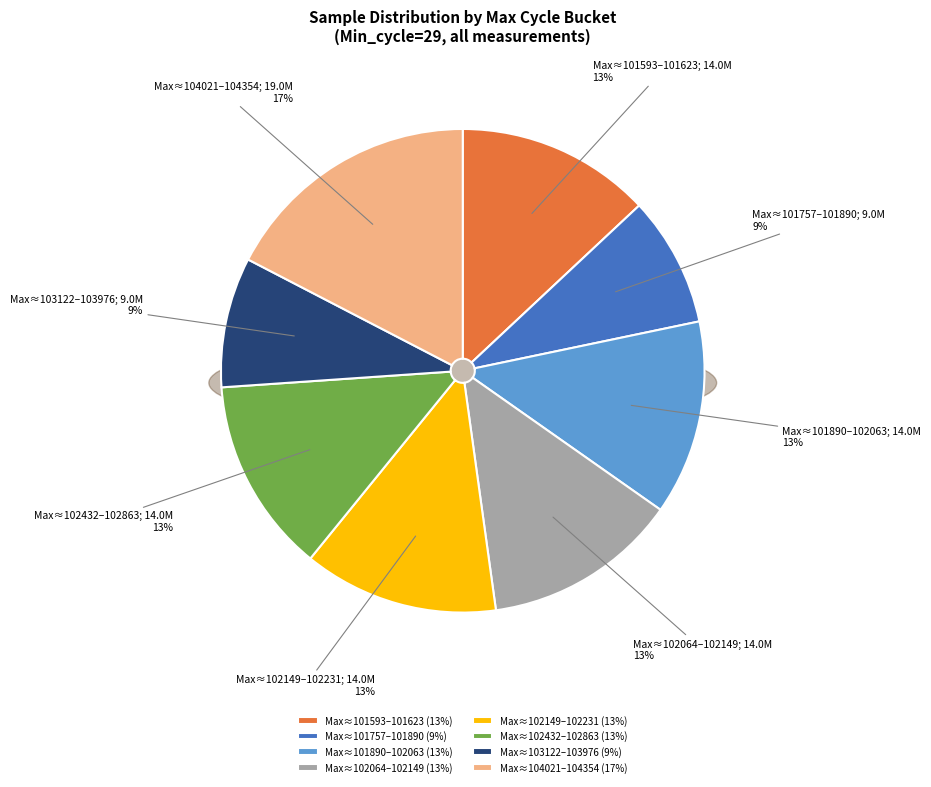

True or false: 29-101757 accounts for 1% of the total.

False